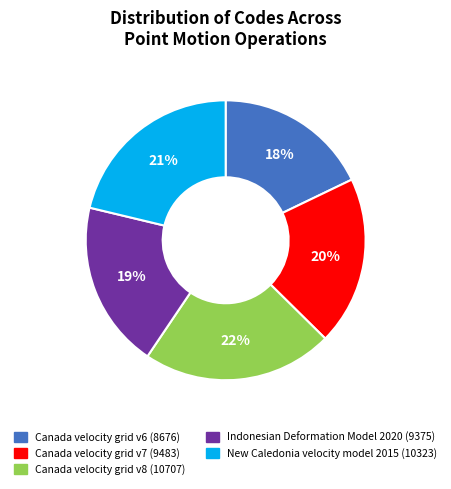

Between Canada velocity grid v6 and Canada velocity grid v8, which is larger?

Canada velocity grid v8